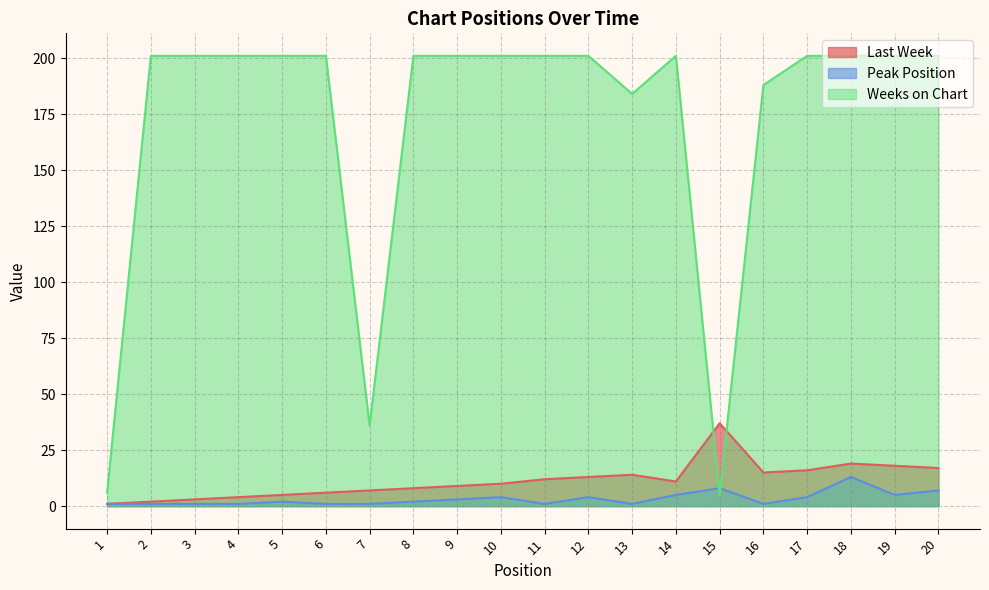

How many interior local valleys does the Last Week series have?

2